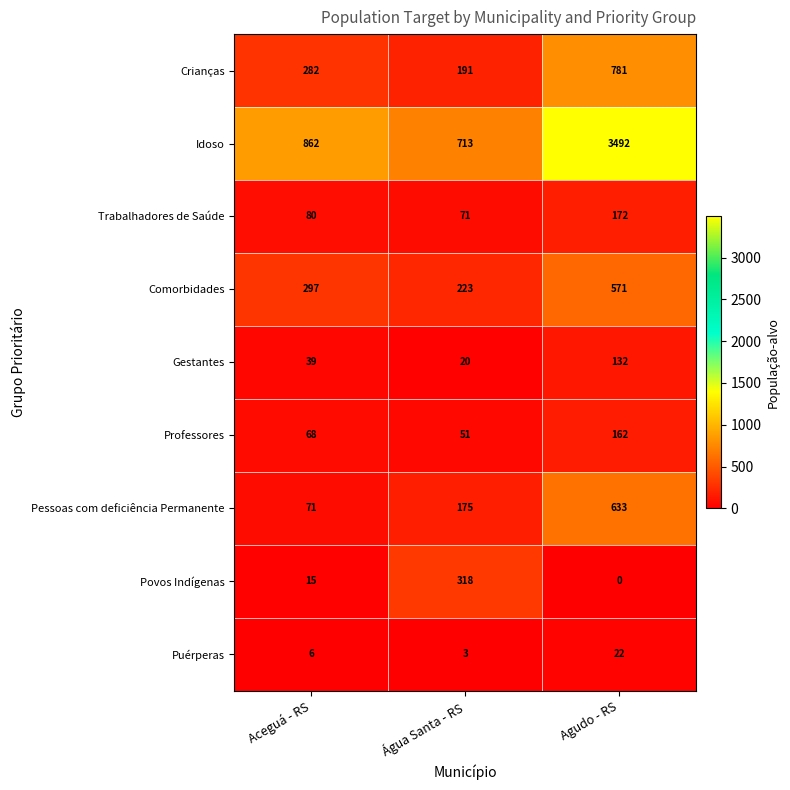

How many data points does each series have?

3